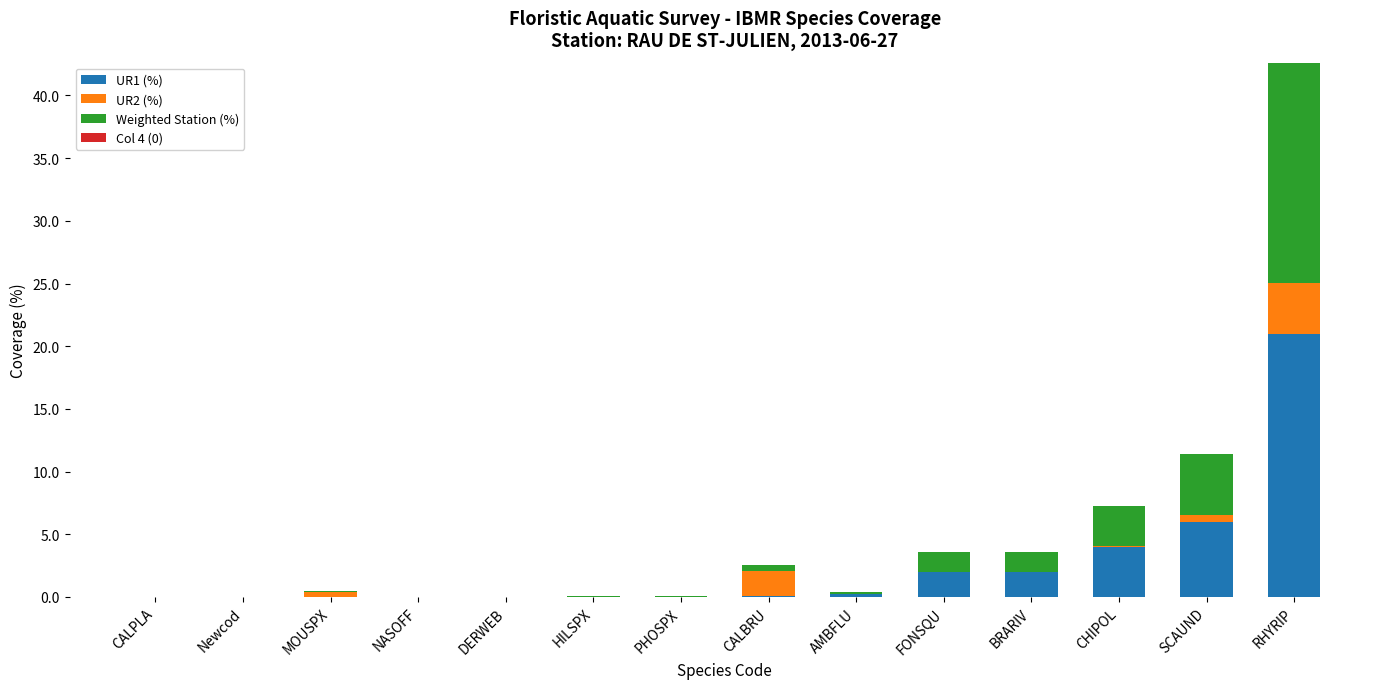

What is the sum of all UR1 (%) values?

35.3